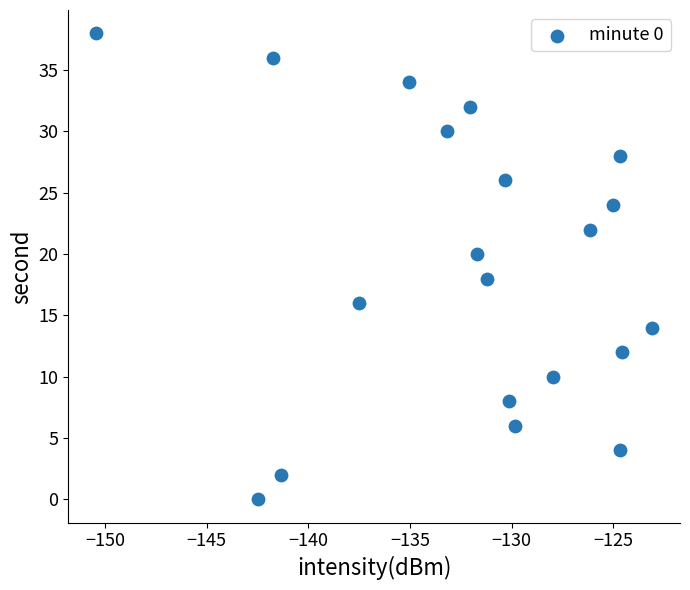

What is the range of Y values (max minus min)?

38